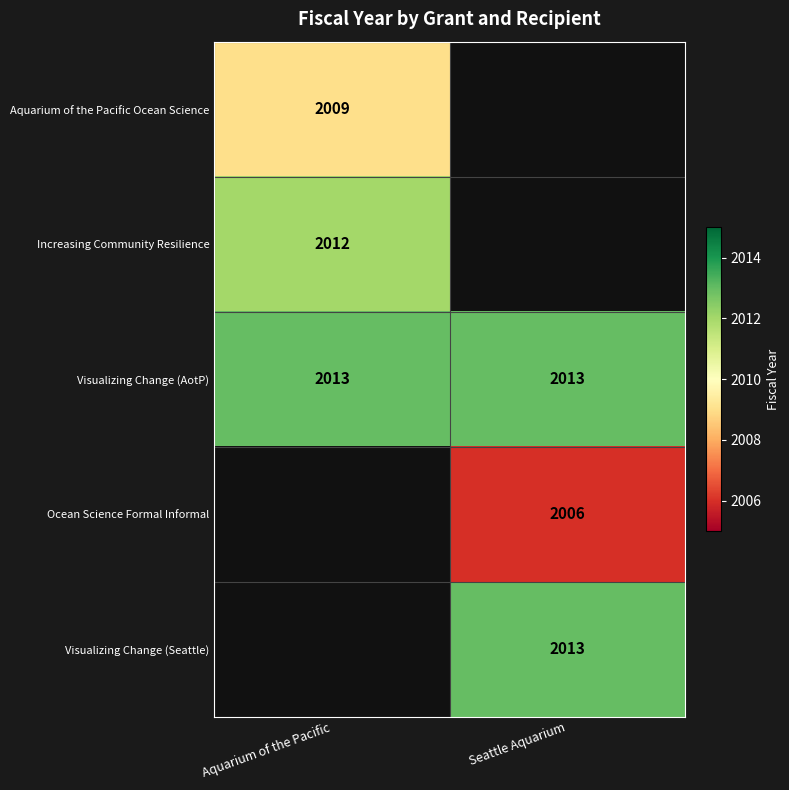

What is the approximate value of Visualizing Change (AotP) at Aquarium of the Pacific?

2013